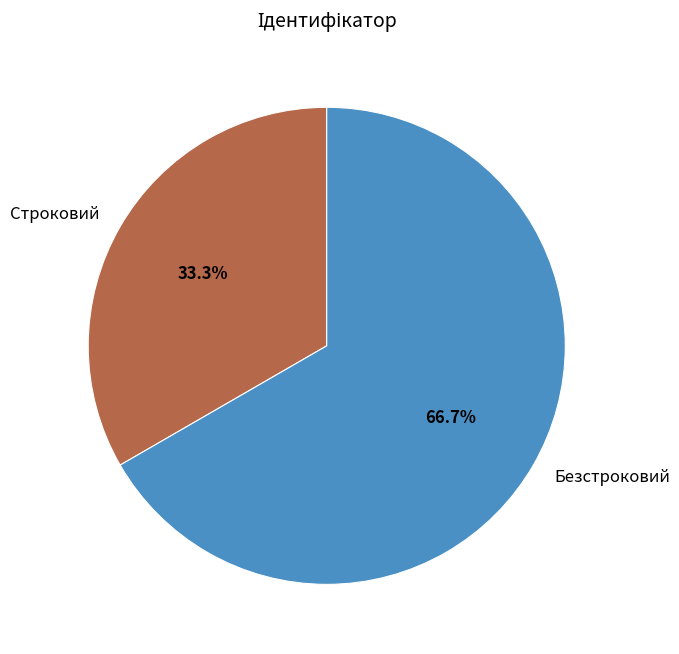

Count the number of slices in the pie.

2